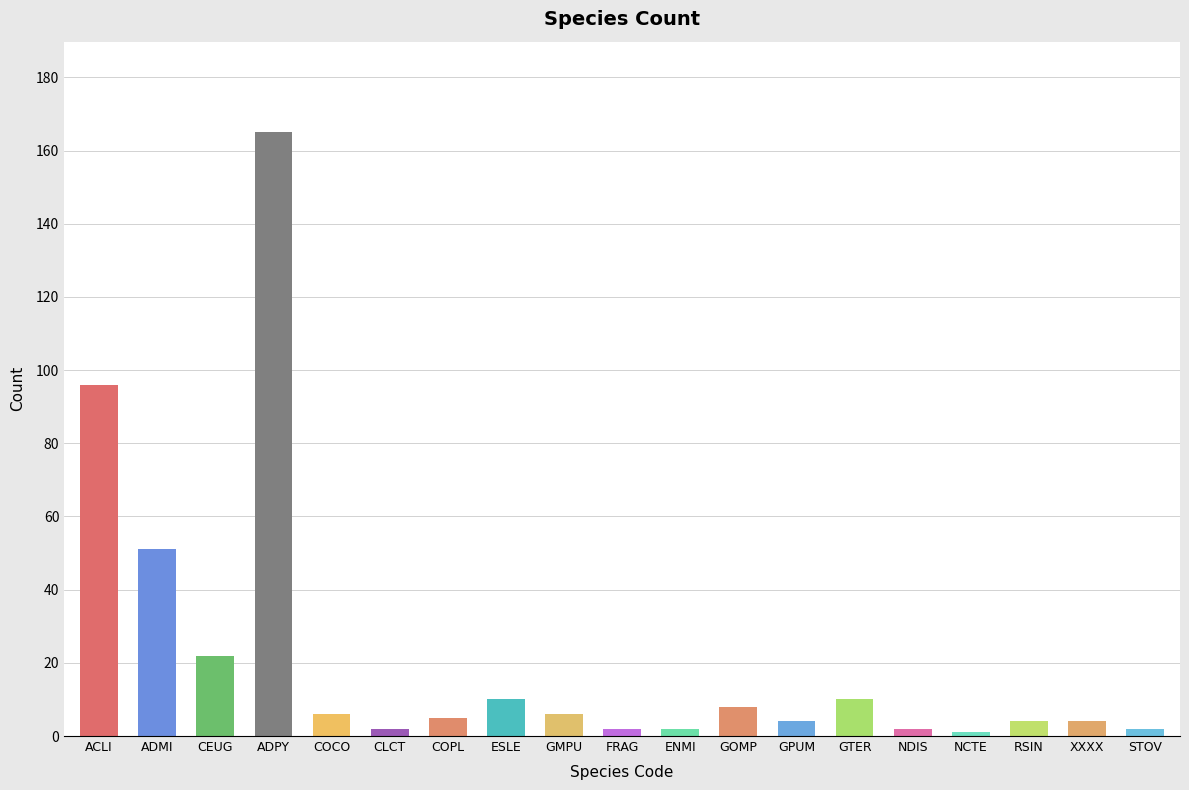

What is the change in value from NCTE to XXXX?

+3